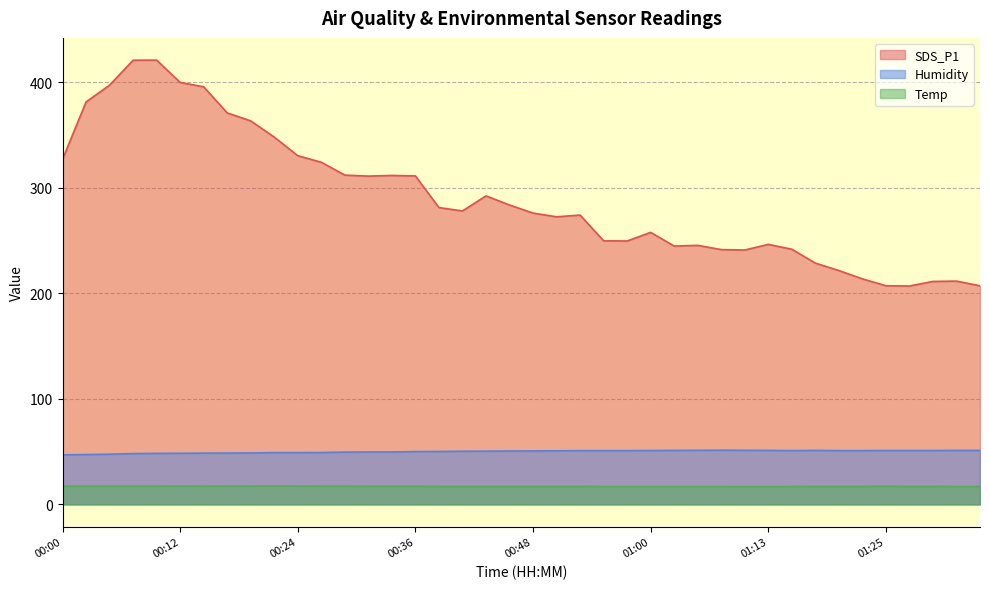

How many interior local valleys does the Humidity series have?

1